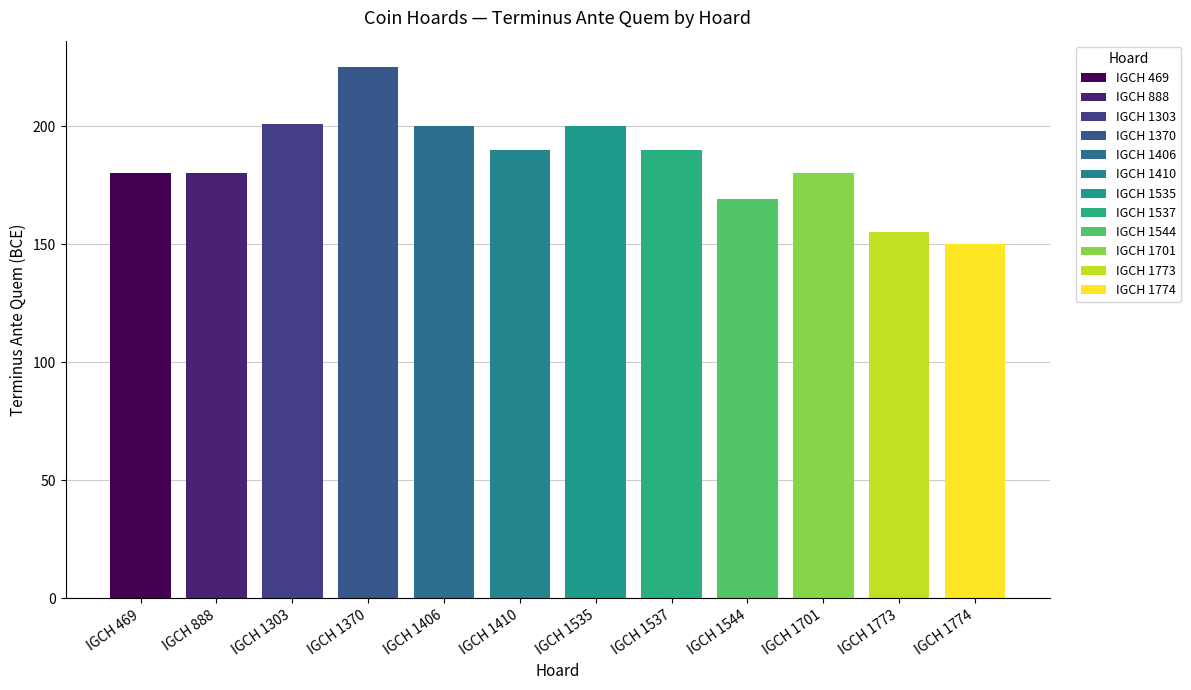

What is the sum of the values at IGCH 1544 and IGCH 469?

349